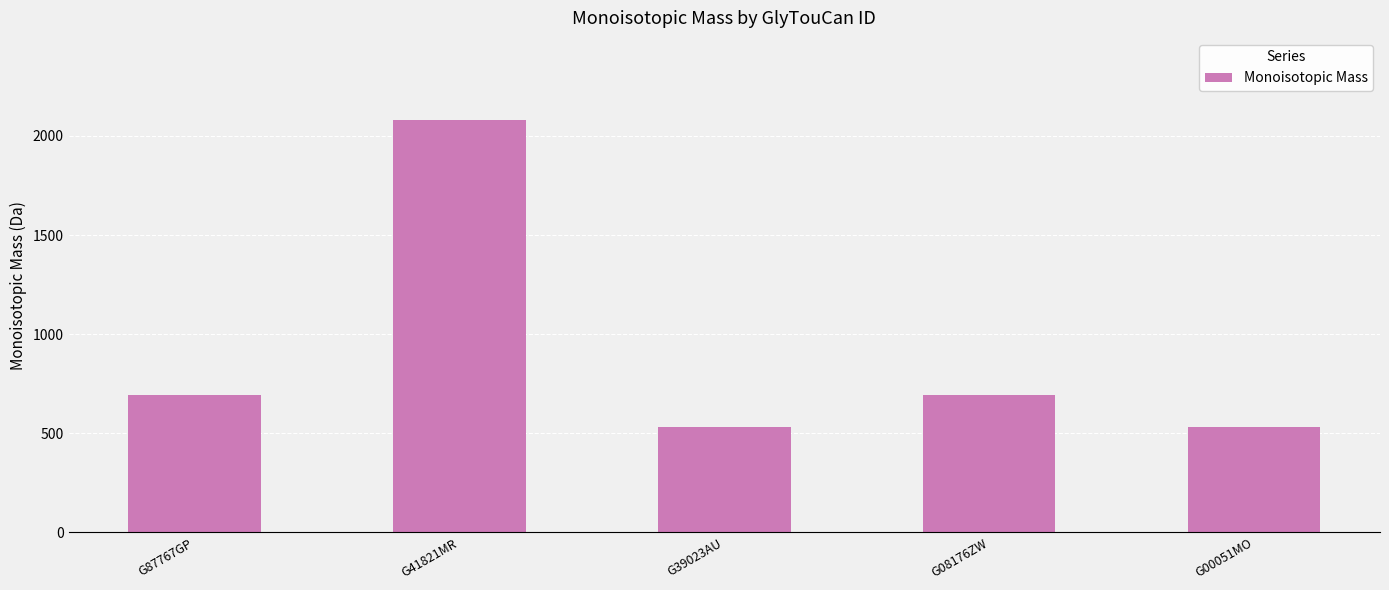

How many values are below 691?

2